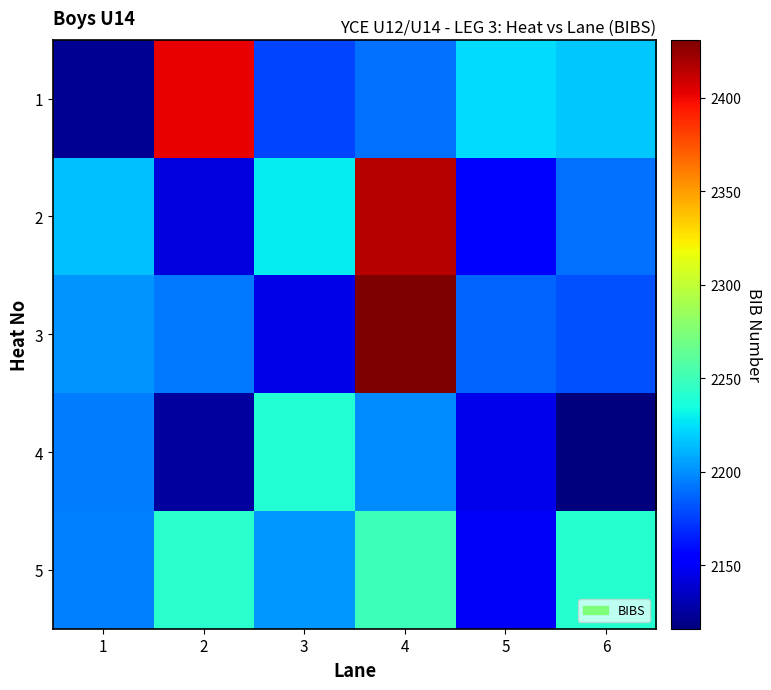

Reading right to left, extract all data points from this chart.

1: 6=2217	5=2224	4=2191	3=2177	2=2402	1=2122
2: 6=2190	5=2151	4=2416	3=2229	2=2142	1=2215
3: 6=2181	5=2187	4=2431	3=2145	2=2193	1=2202
4: 6=2116	5=2146	4=2199	3=2240	2=2125	1=2194
5: 6=2241	5=2150	4=2249	3=2203	2=2242	1=2195